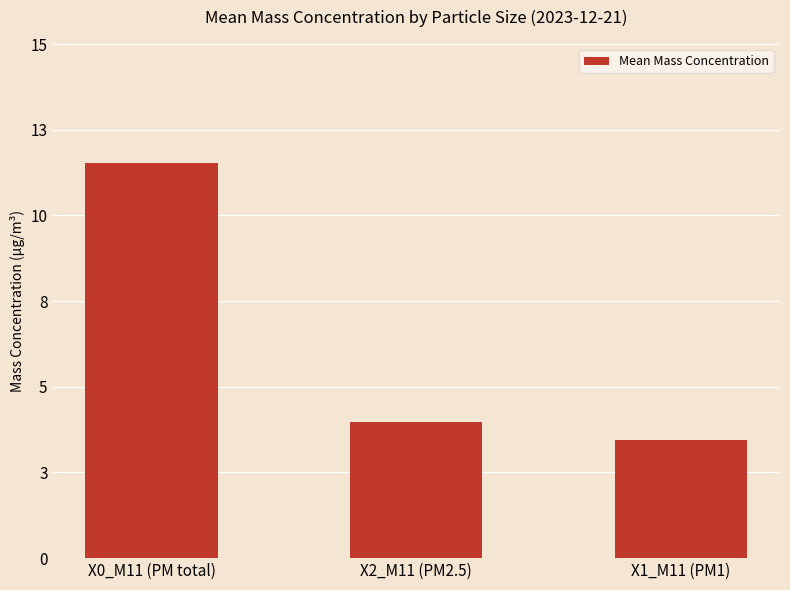

Which label corresponds to the largest value in the chart?

X0_M11 (PM total)